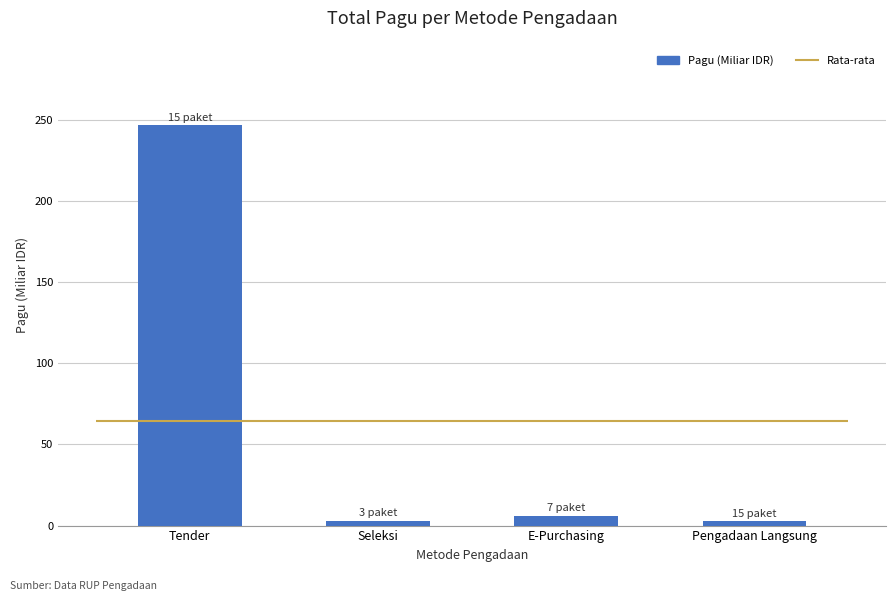

How many data points are above 6?

2